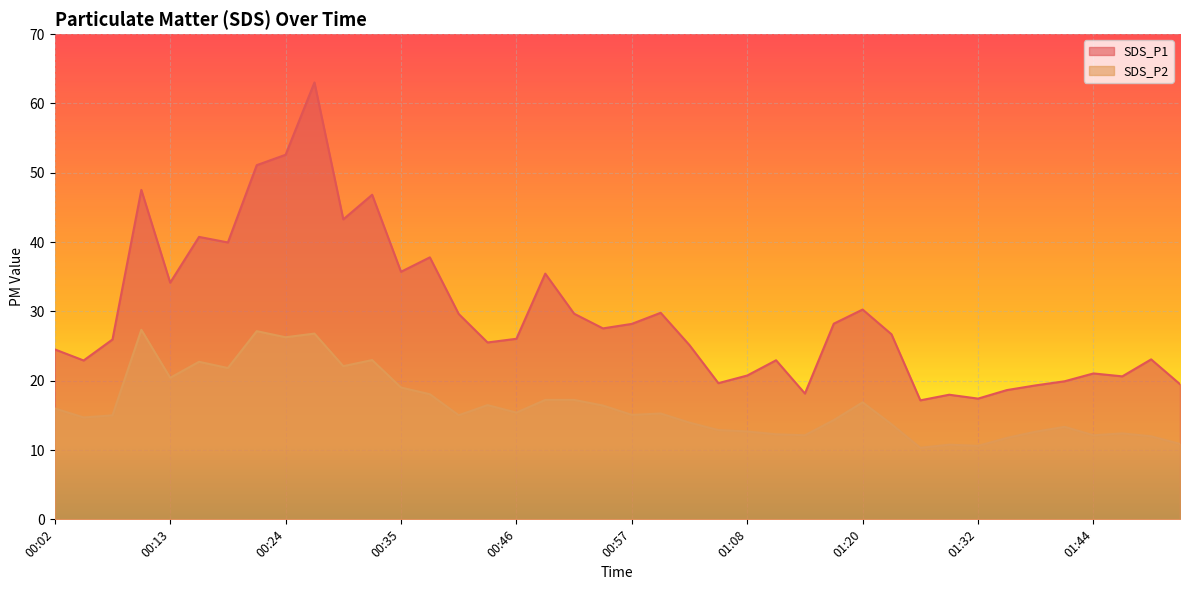

True or false: SDS_P1 and SDS_P2 cross at least once.

False